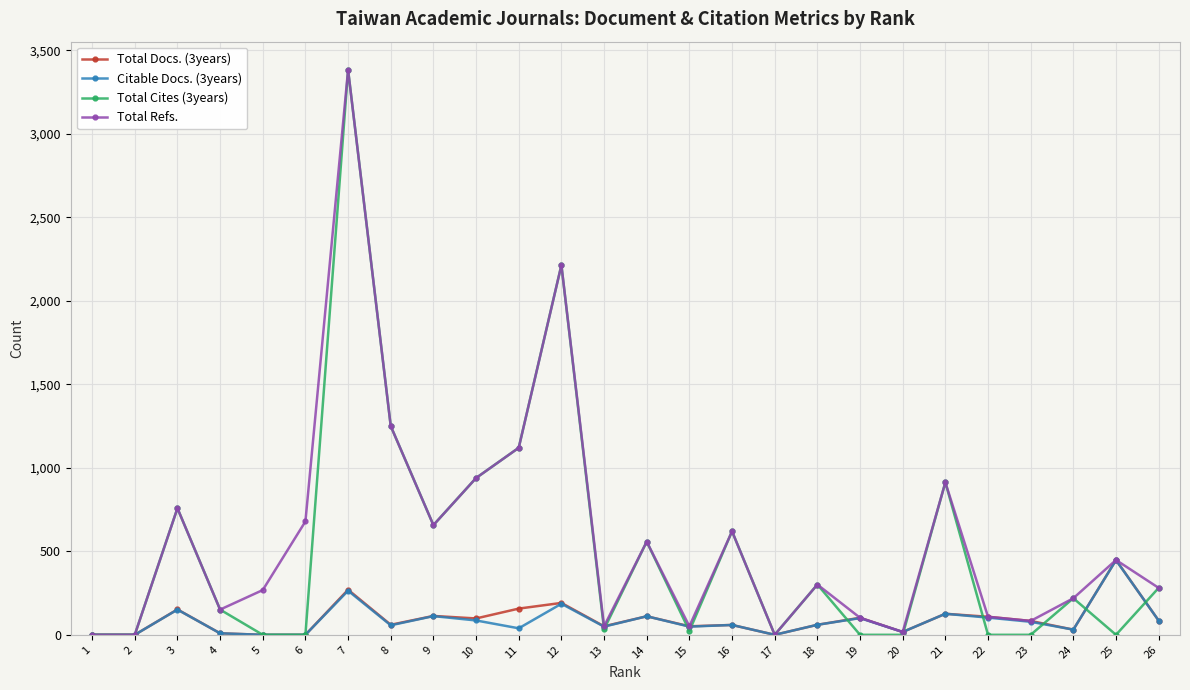

True or false: Citable Docs. (3years) has more than 0 interior local peaks.

True